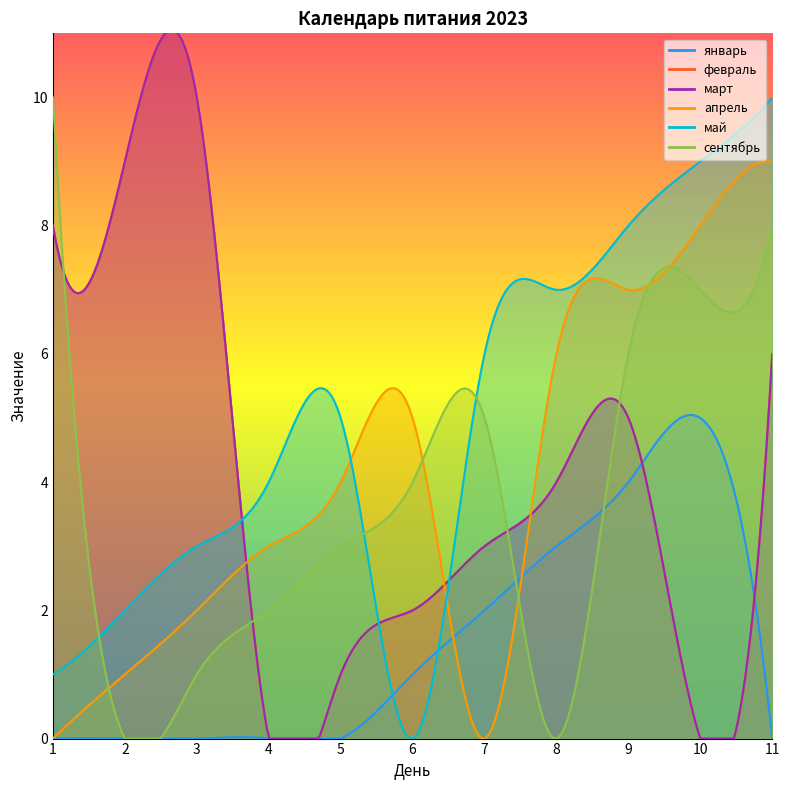

What is the average value of the март series?

4